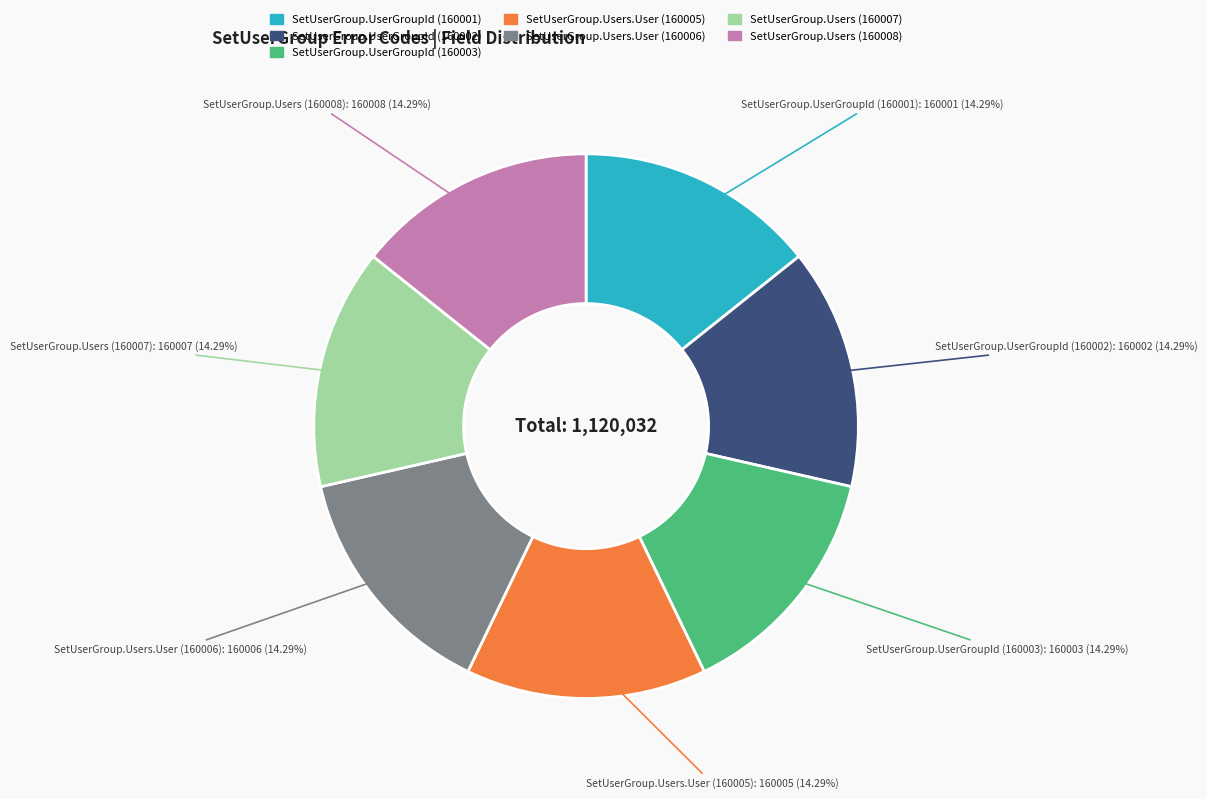

Approximately how many times larger is the value at SetUserGroup.Users (160007) compared to SetUserGroup.Users (160008)?

1.0